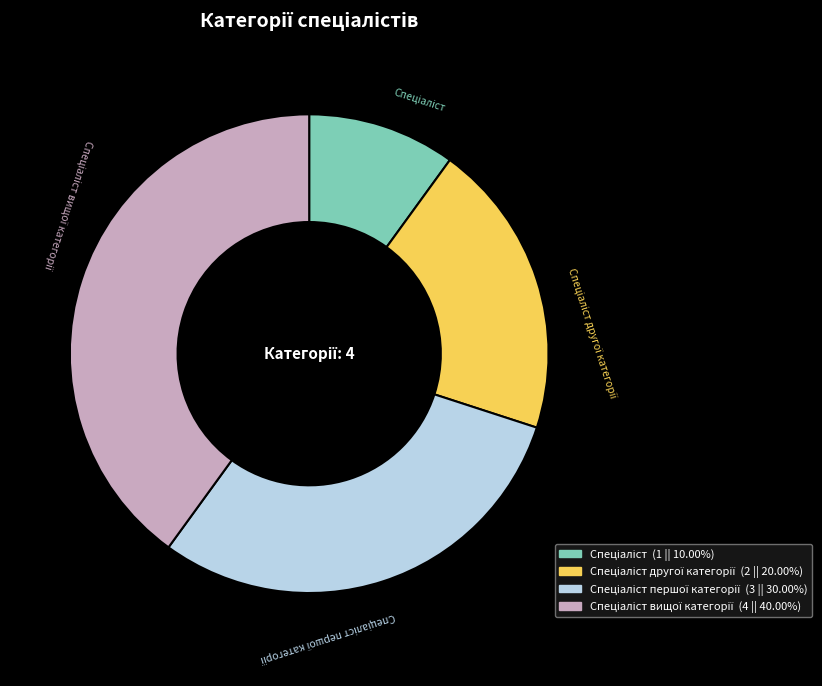

How many segments does this pie chart have?

4